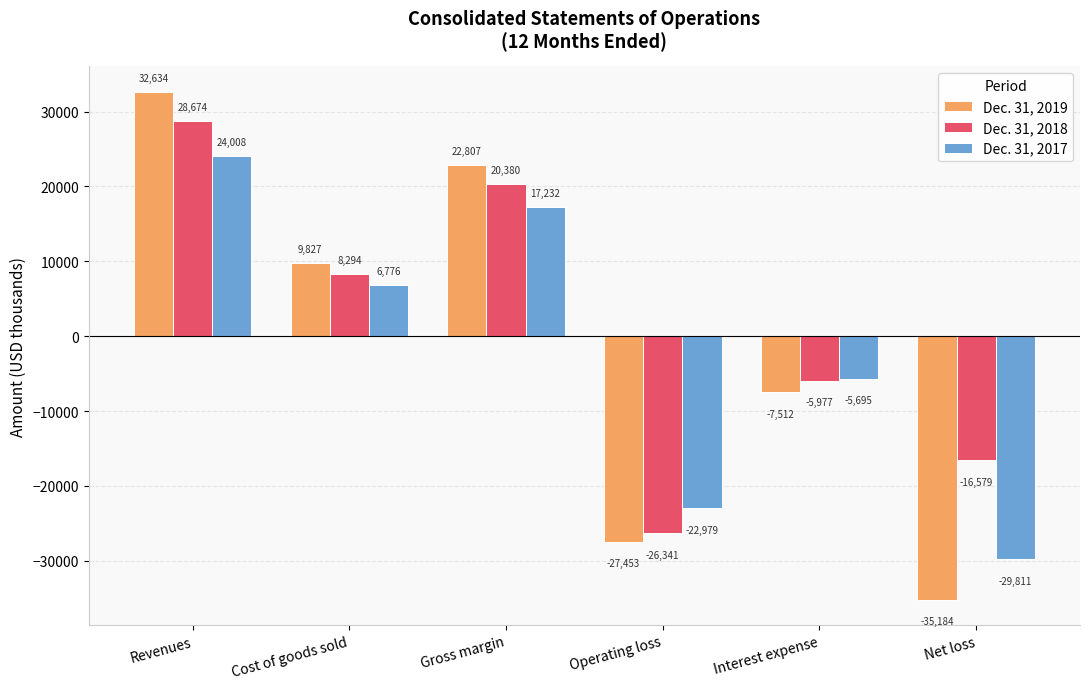

True or false: Dec. 31, 2019 has a value of -3591 at Interest expense.

False